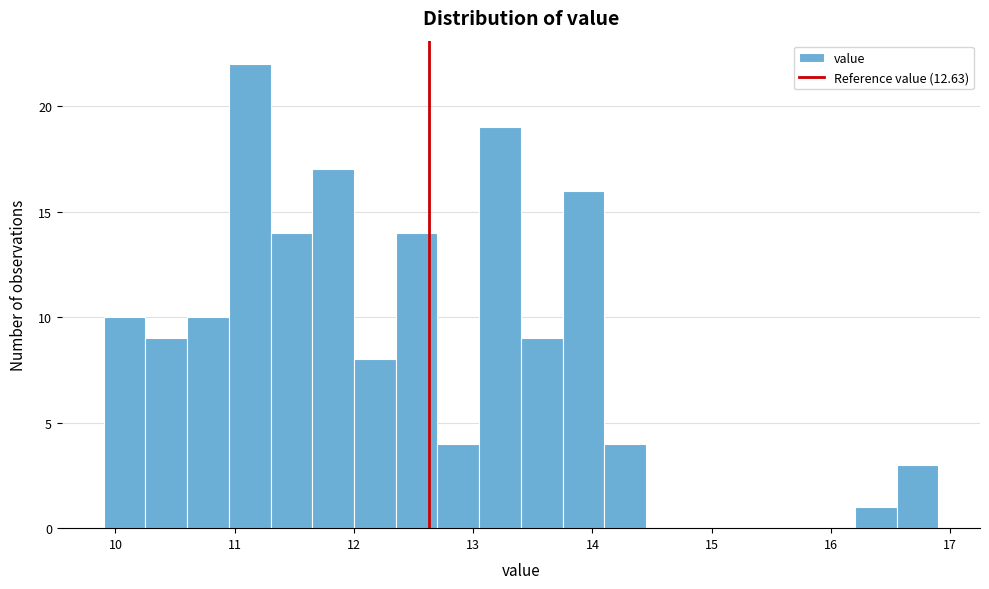

Around what value on the x-axis is the tallest bar? Give the approximate position of its centre, as read against the axis.

11.1